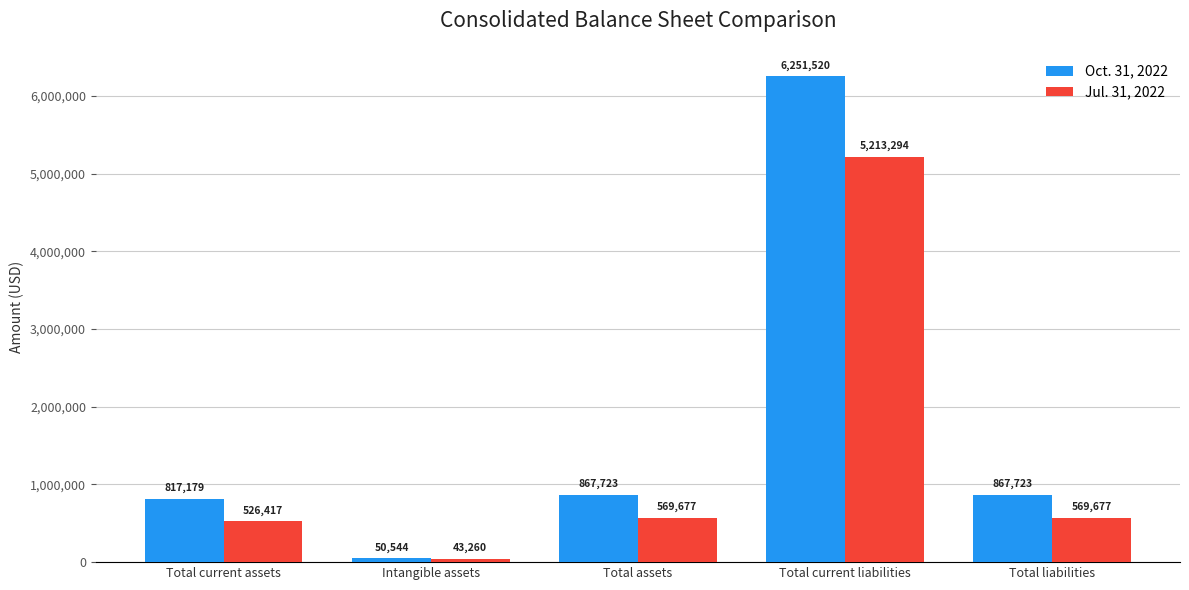

What are all the series names shown in the legend?

Oct. 31, 2022, Jul. 31, 2022